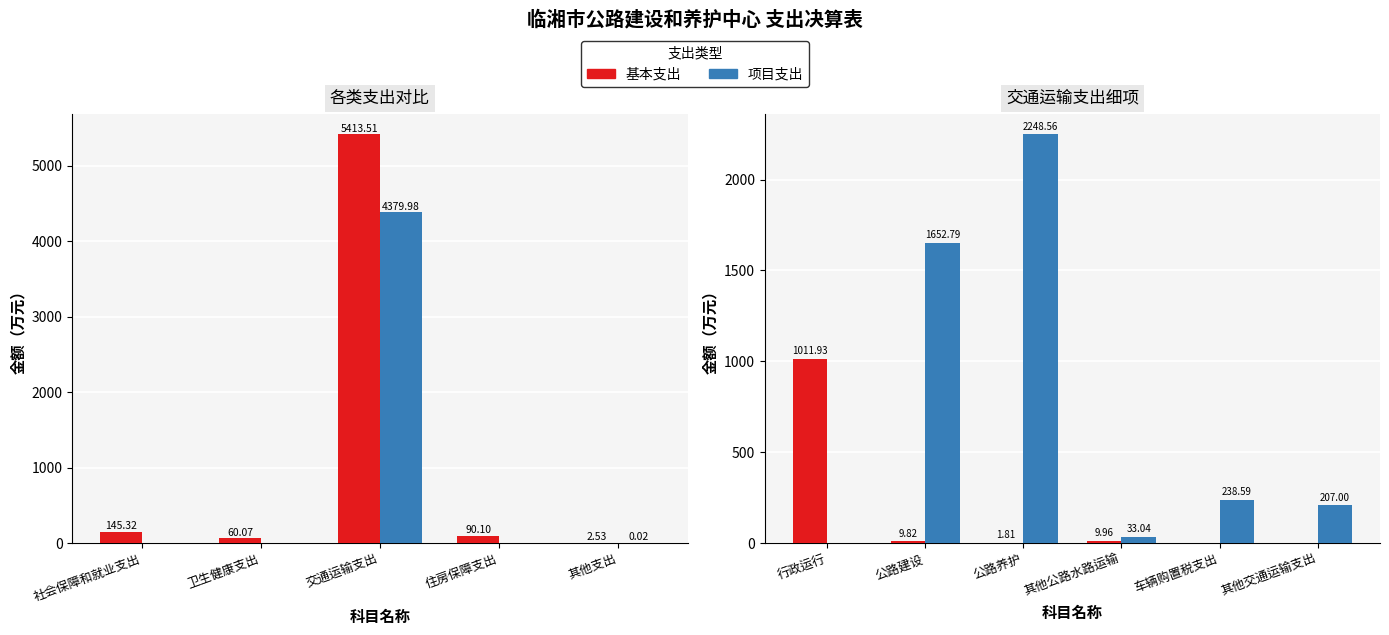

Which label corresponds to the largest value in the chart?

公路养护